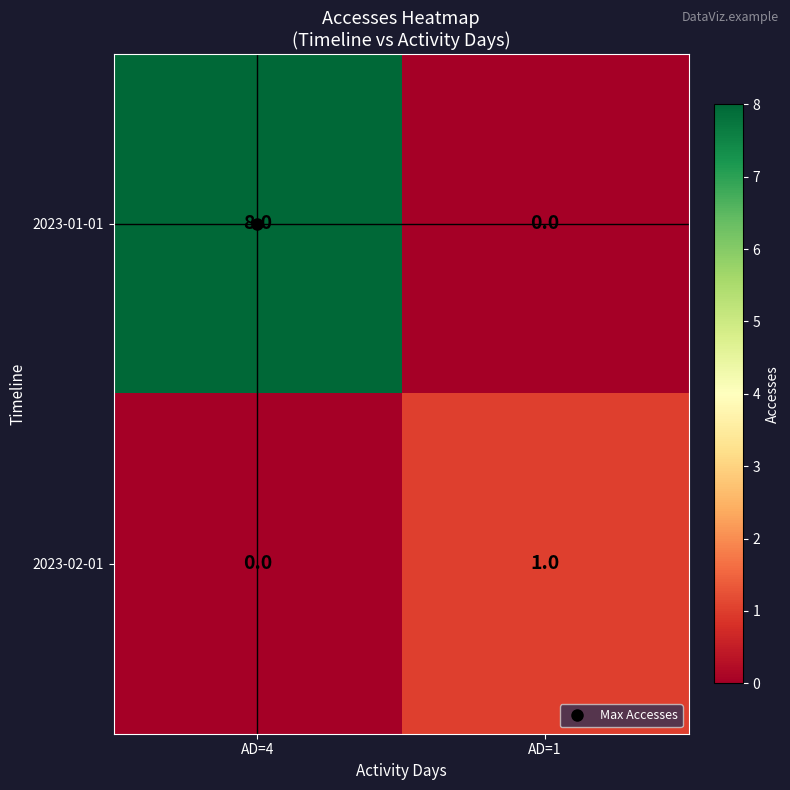

Rank the series by their average value, from lowest to highest.

2023-02-01, 2023-01-01